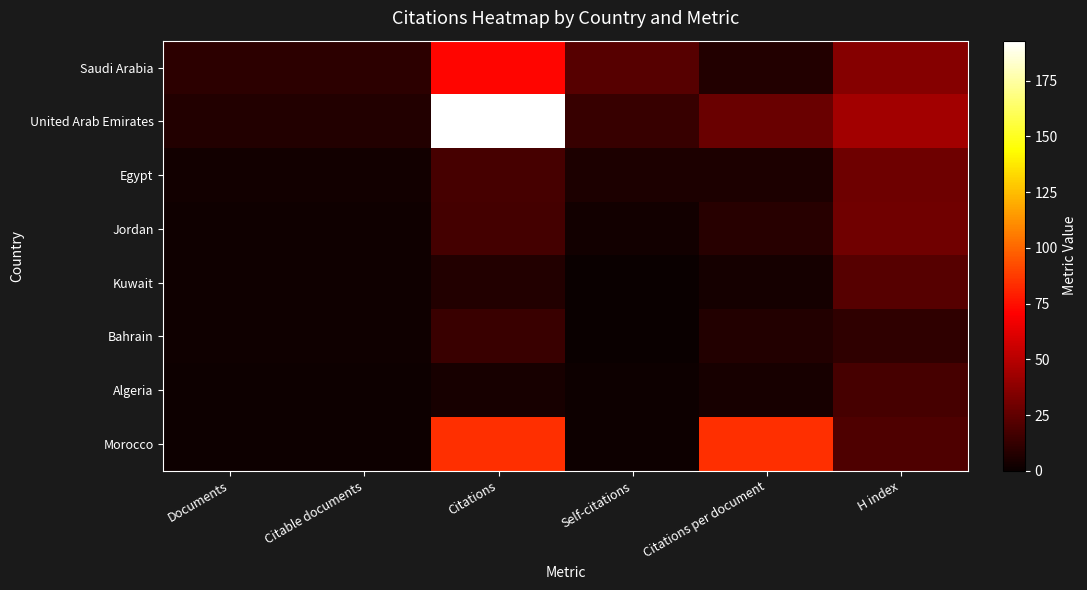

Reading right to left, extract all data points from this chart.

Saudi Arabia: H index=36.0	Citations per document=7.2	Self-citations=22.0	Citations=72.0	Citable documents=10.0	Documents=10.0
United Arab Emirates: H index=44.0	Citations per document=27.6	Self-citations=13.0	Citations=193.0	Citable documents=7.0	Documents=7.0
Egypt: H index=29.0	Citations per document=6.0	Self-citations=6.0	Citations=18.0	Citable documents=3.0	Documents=3.0
Jordan: H index=30.0	Citations per document=8.5	Self-citations=3.0	Citations=17.0	Citable documents=2.0	Documents=2.0
Kuwait: H index=22.0	Citations per document=3.5	Self-citations=0.0	Citations=7.0	Citable documents=2.0	Documents=2.0
Bahrain: H index=11.0	Citations per document=7.0	Self-citations=0.0	Citations=14.0	Citable documents=2.0	Documents=2.0
Algeria: H index=18.0	Citations per document=4.0	Self-citations=1.0	Citations=4.0	Citable documents=1.0	Documents=1.0
Morocco: H index=20.0	Citations per document=84.0	Self-citations=1.0	Citations=84.0	Citable documents=1.0	Documents=1.0